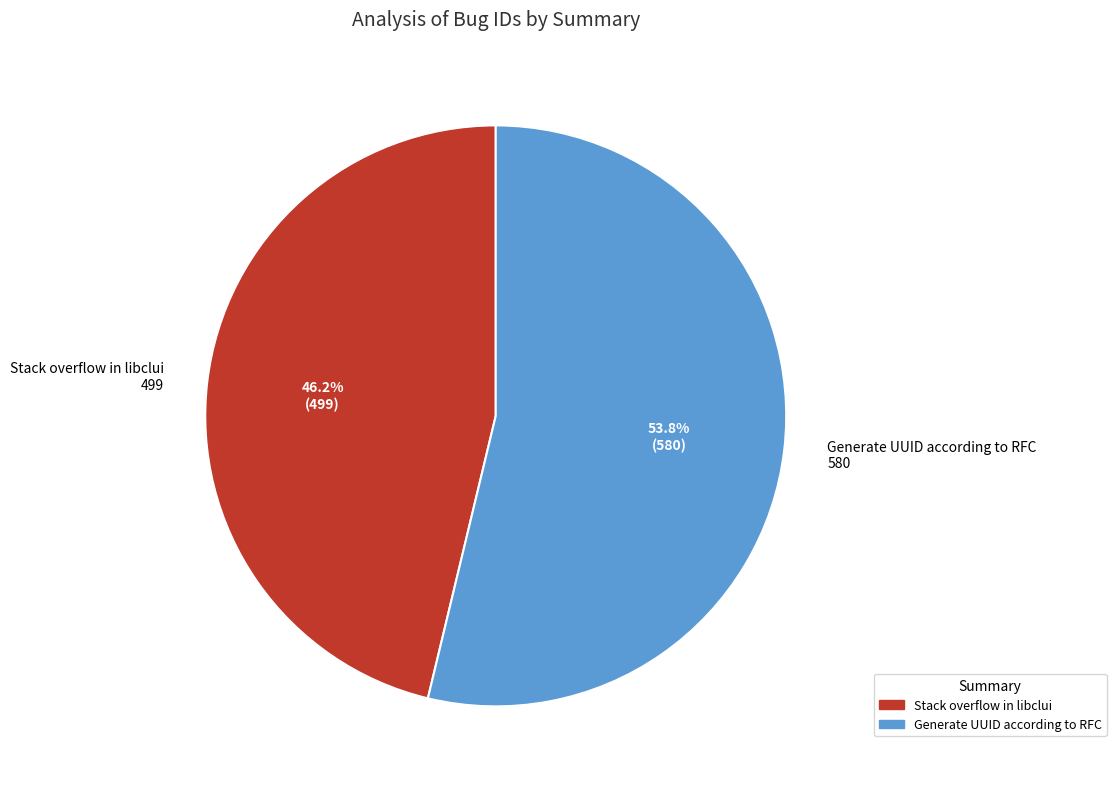

How many segments does this pie chart have?

2